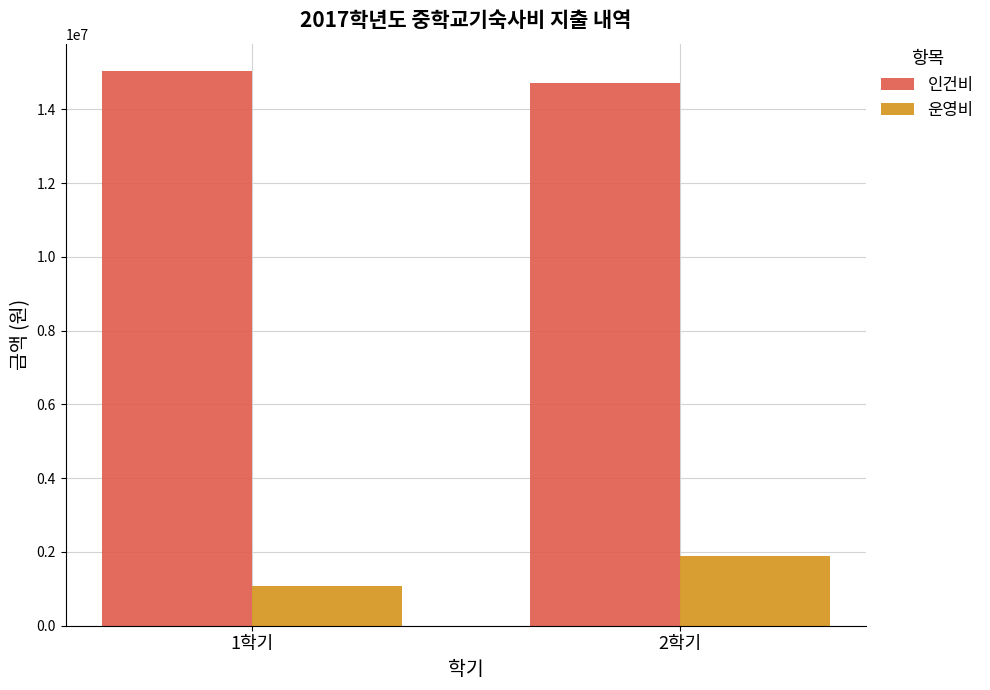

What position from the right is 1학기?

2